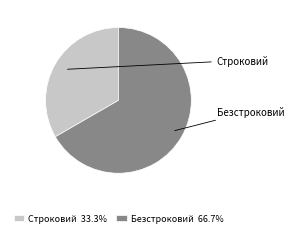

Rank the categories by value from highest to lowest.

Безстроковий, Строковий